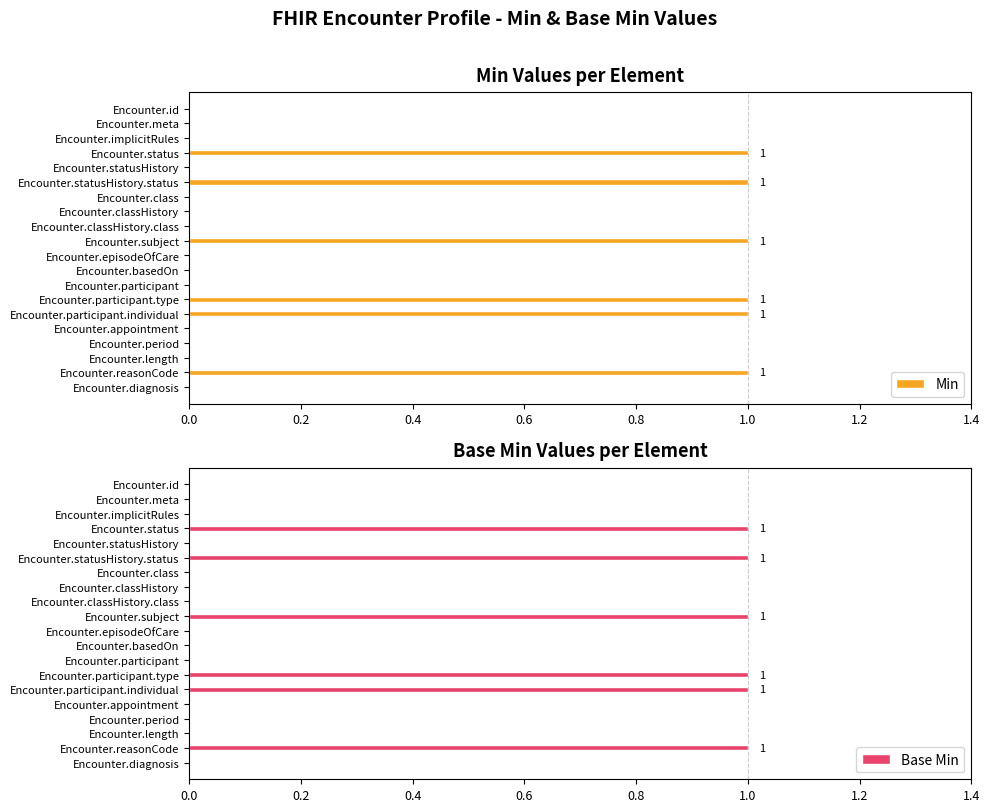

What is the sum of all Min values?

6